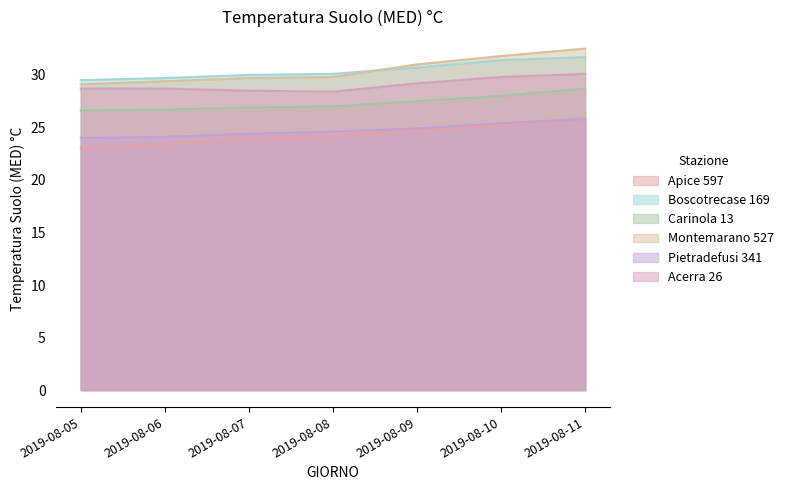

True or false: Carinola 13 and Boscotrecase 169 intersect in this chart.

False